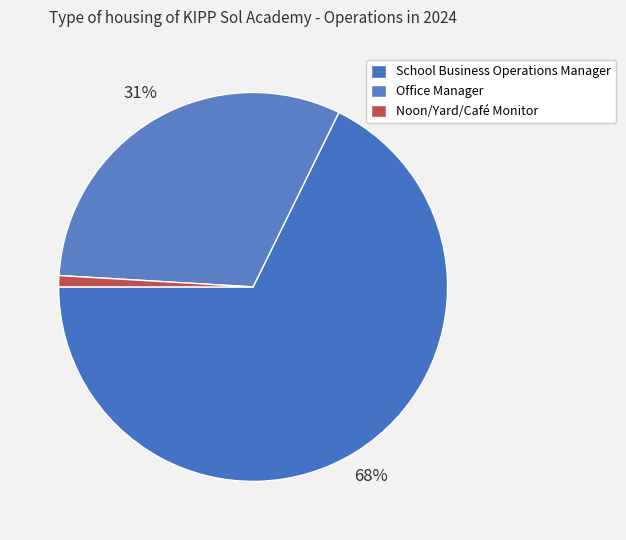

Rank the categories by value from highest to lowest.

School Business Operations Manager, Office Manager, Noon/Yard/Café Monitor